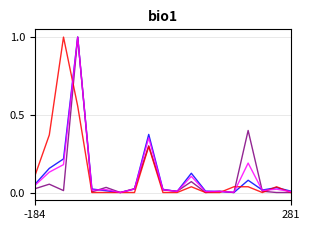

What is the maximum value shown in the chart?

1.0